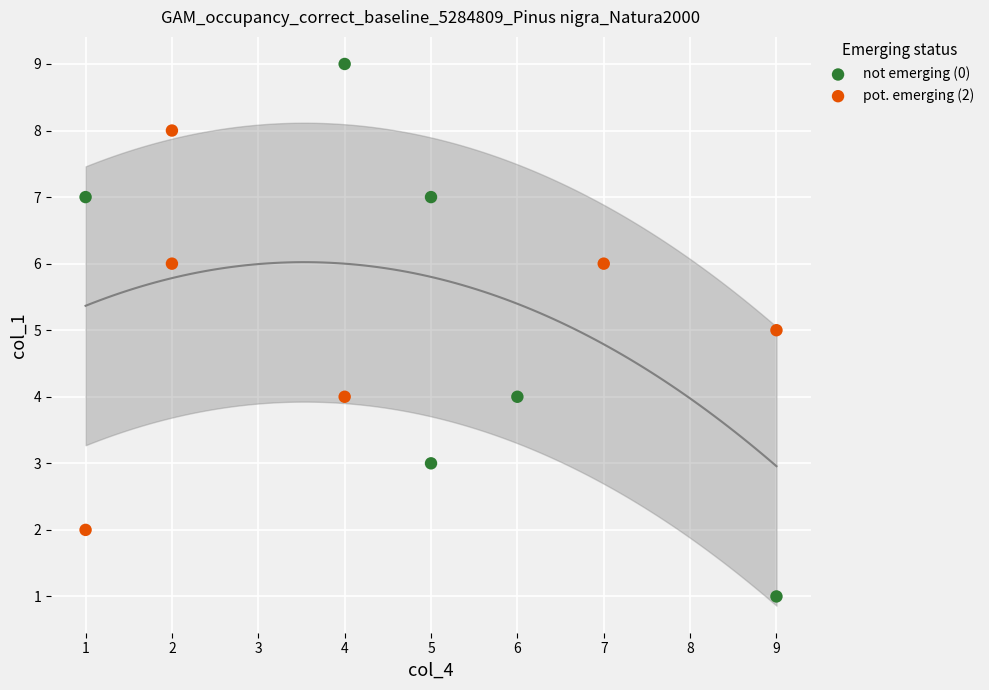

Which series reaches the minimum Y coordinate?

not emerging (0)